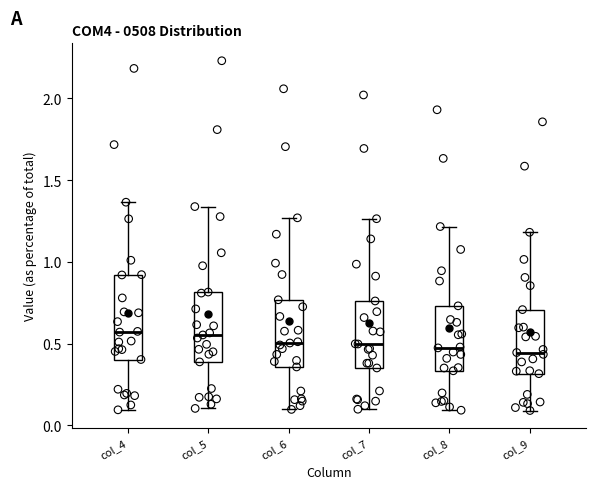

Comparing the boxes themselves (not the whiskers), which one is the tallest?

col_4